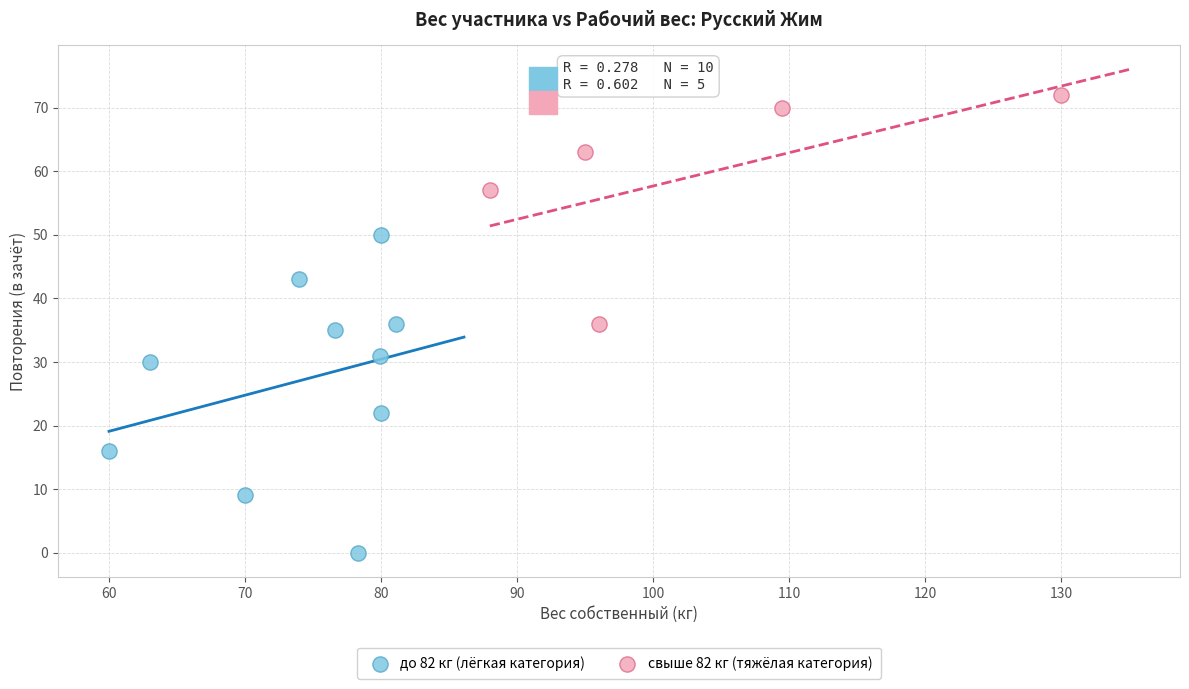

Which series contains the highest Y value?

свыше 82 кг (тяжёлая категория)